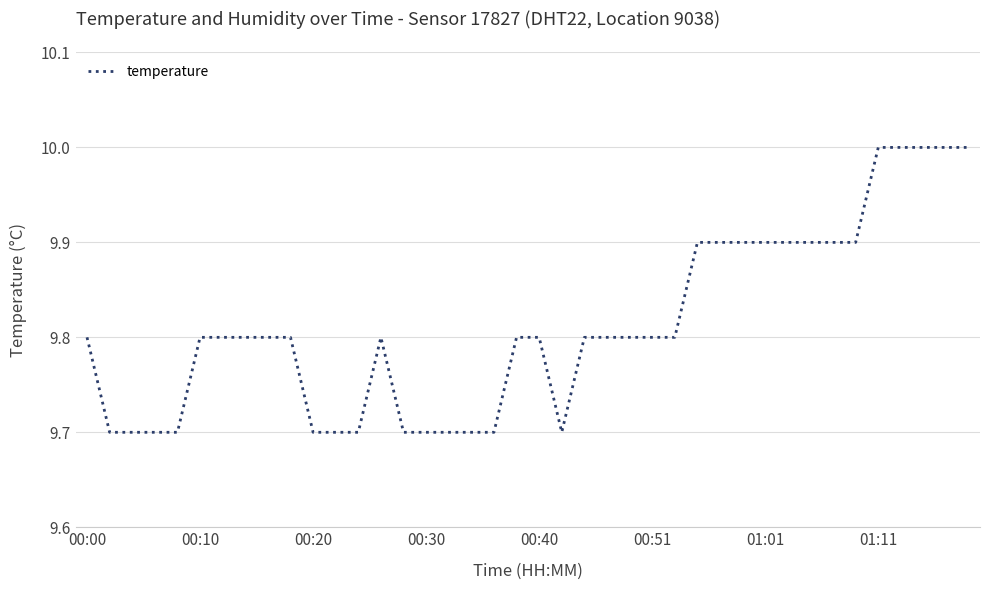

What is the difference between the maximum and minimum values?

0.3